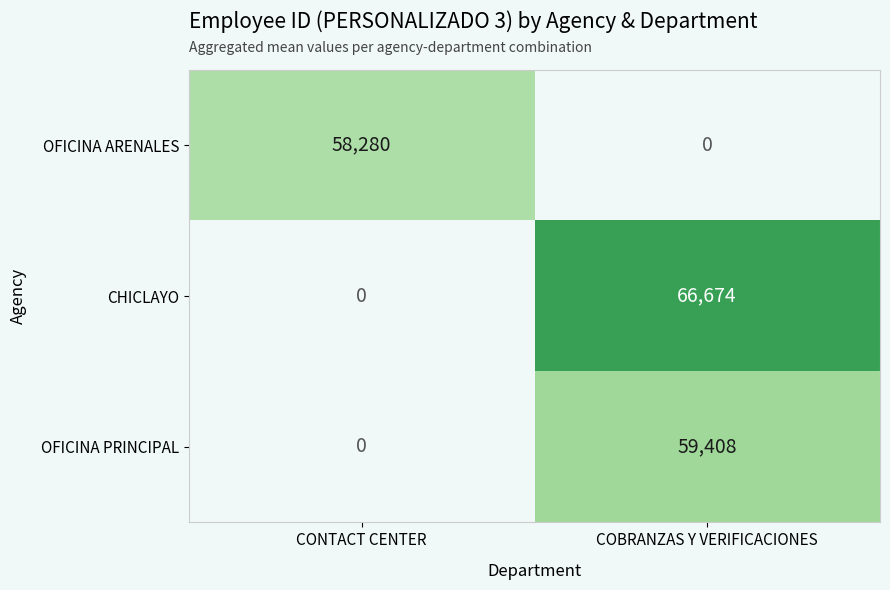

Which series has the largest range (max minus min)?

CHICLAYO